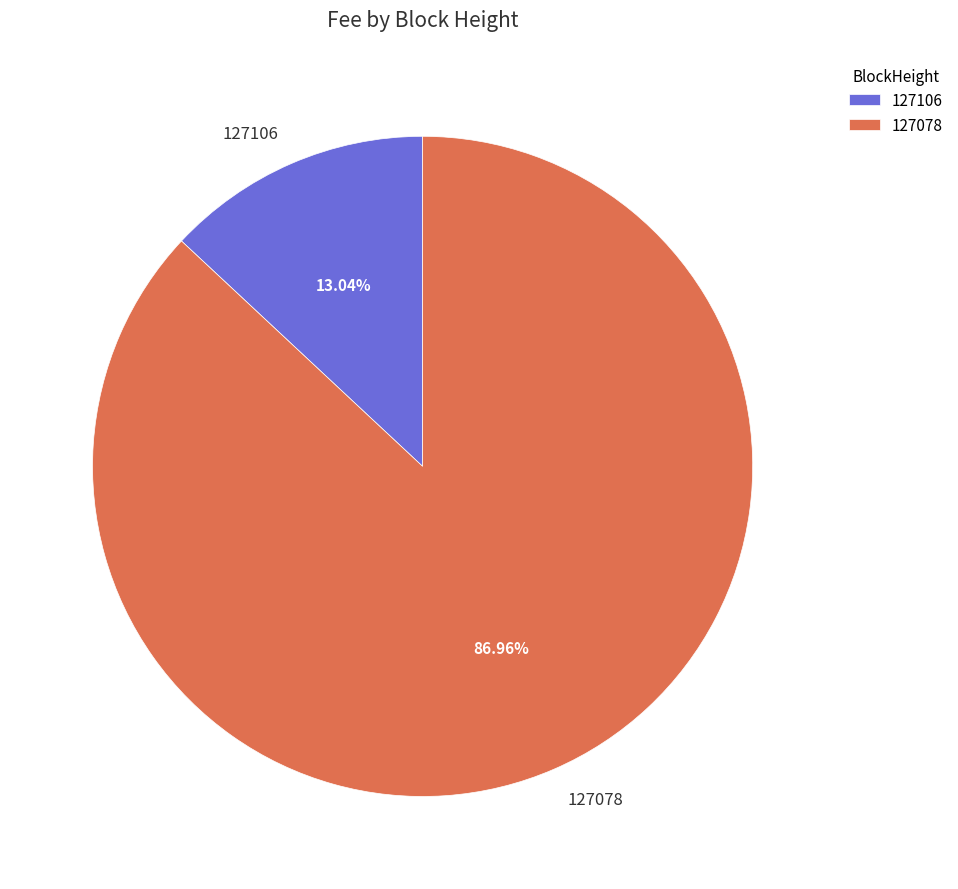

Between 127106 and 127078, which is larger?

127078